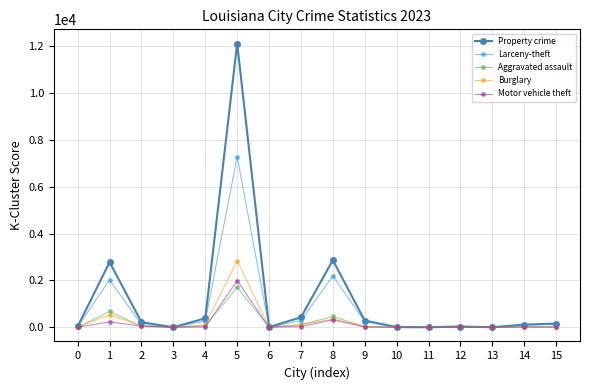

Between 5 and 11, which series saw the biggest shift?

Property crime